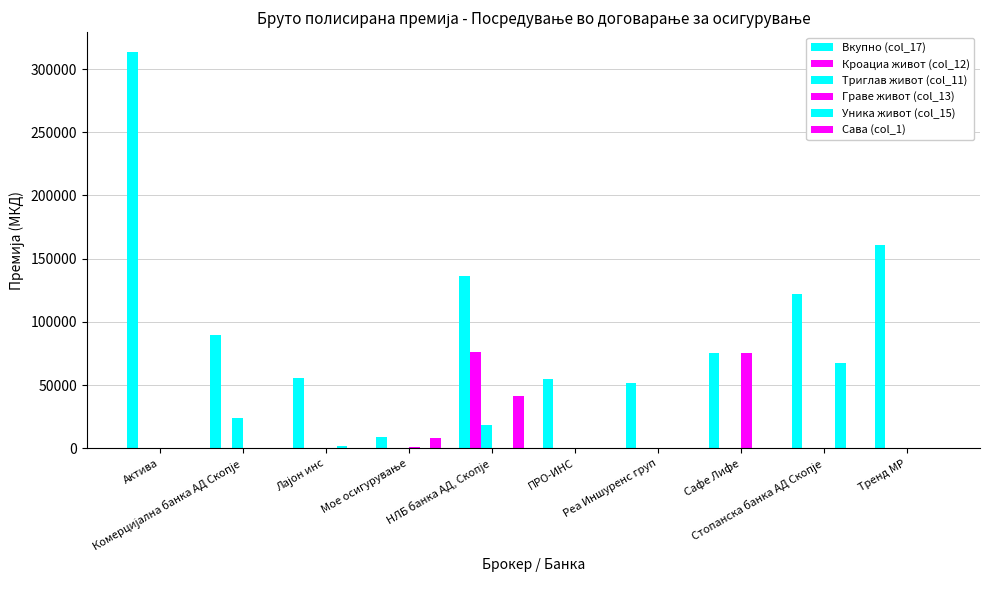

Which category has the lowest value across all series?

Комерцијална банка АД Скопје